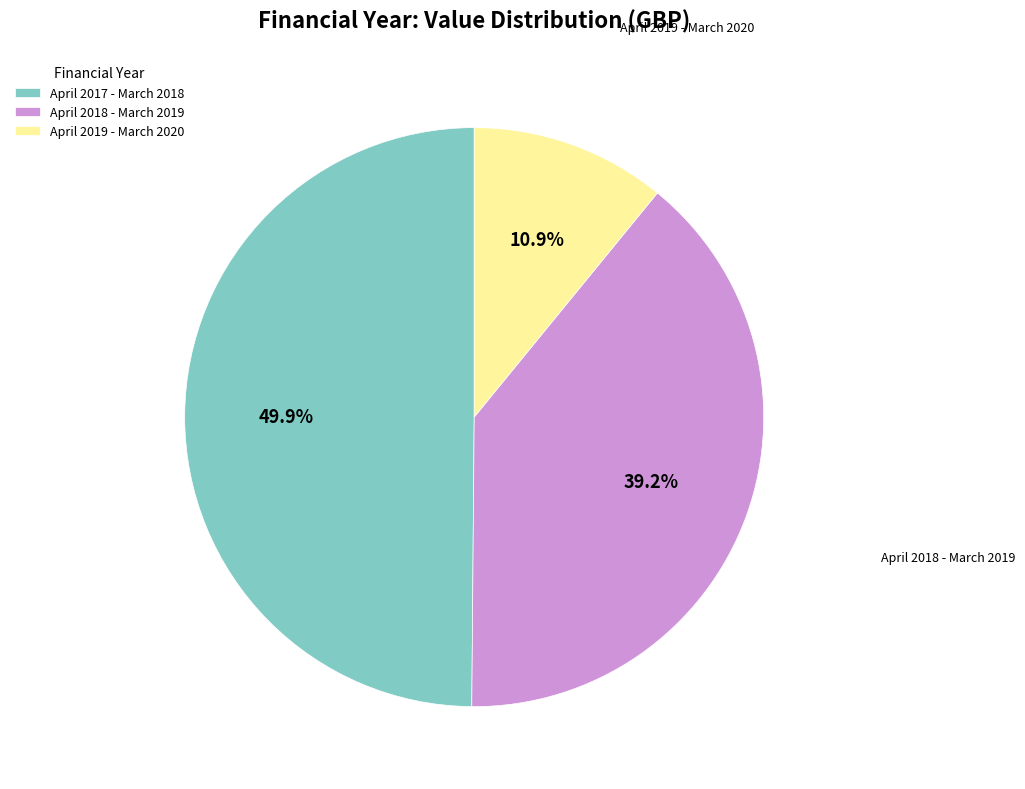

Between April 2017 - March 2018 and April 2018 - March 2019, which is larger?

April 2017 - March 2018